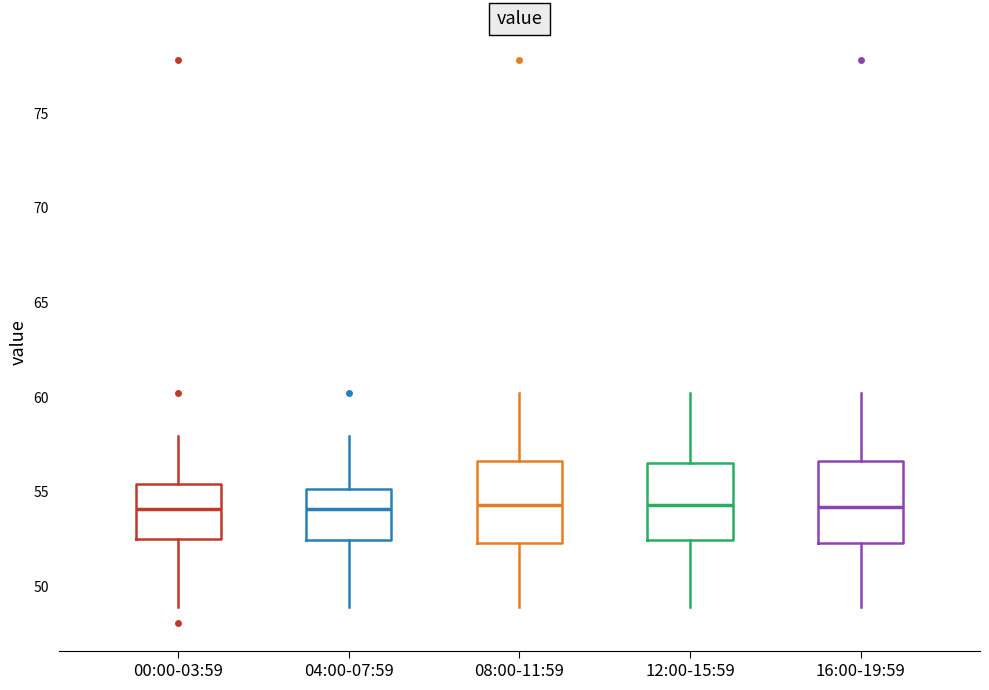

Reading left to right, transcribe this box plot: for each box, give where its median line is, the range the box spans, and where its two whiskers end, as read against the y-axis. The values are not printed on the chart, so give them approximately, as read against the axis.

00:00-03:59: median 54.0, box 52.5 to 55.5, whiskers 49.0 to 58.0
04:00-07:59: median 54.0, box 52.5 to 55.0, whiskers 49.0 to 58.0
08:00-11:59: median 54.5, box 52.5 to 56.5, whiskers 49.0 to 60.0
12:00-15:59: median 54.5, box 52.5 to 56.5, whiskers 49.0 to 60.0
16:00-19:59: median 54.0, box 52.5 to 56.5, whiskers 49.0 to 60.0